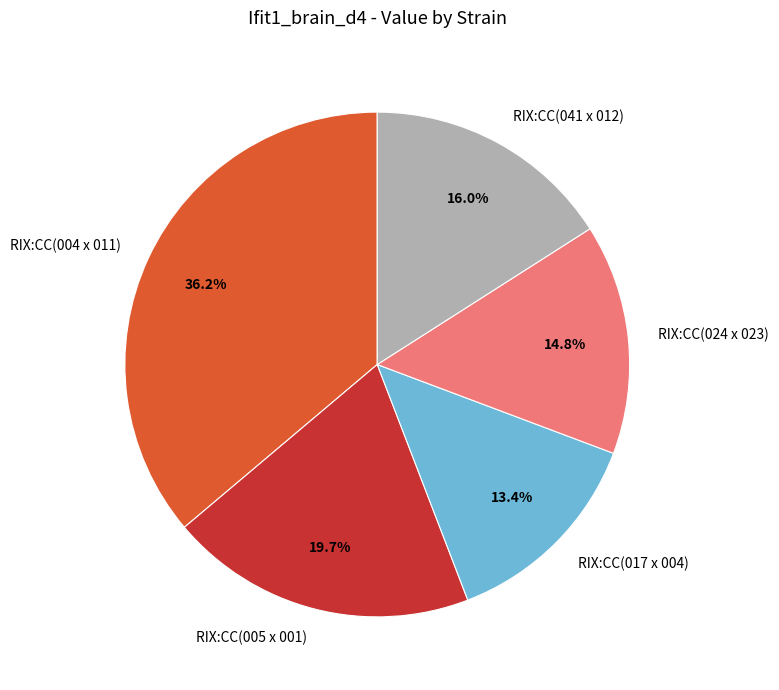

Is it true that RIX:CC(004 x 011) is 22% of the pie?

False